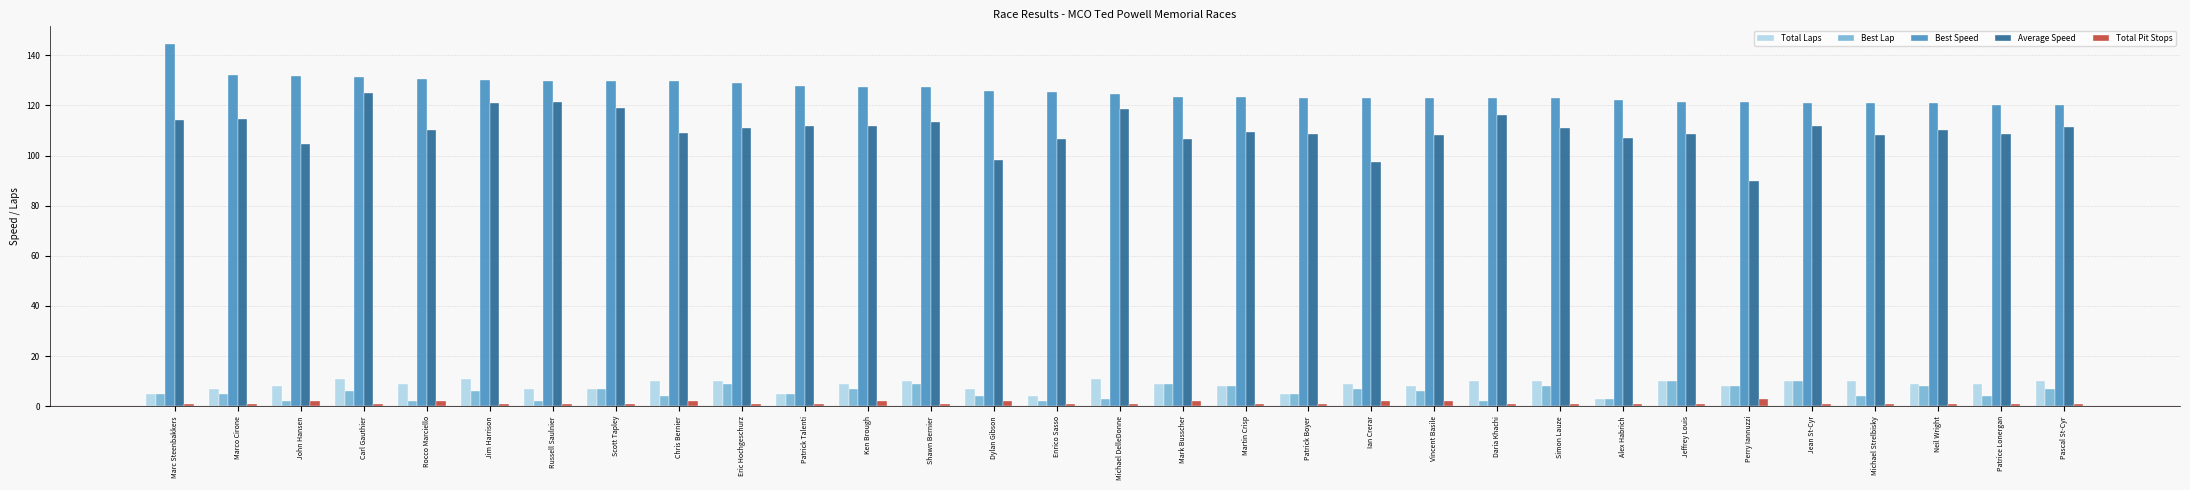

Which series has the largest total across all categories?

Best Speed